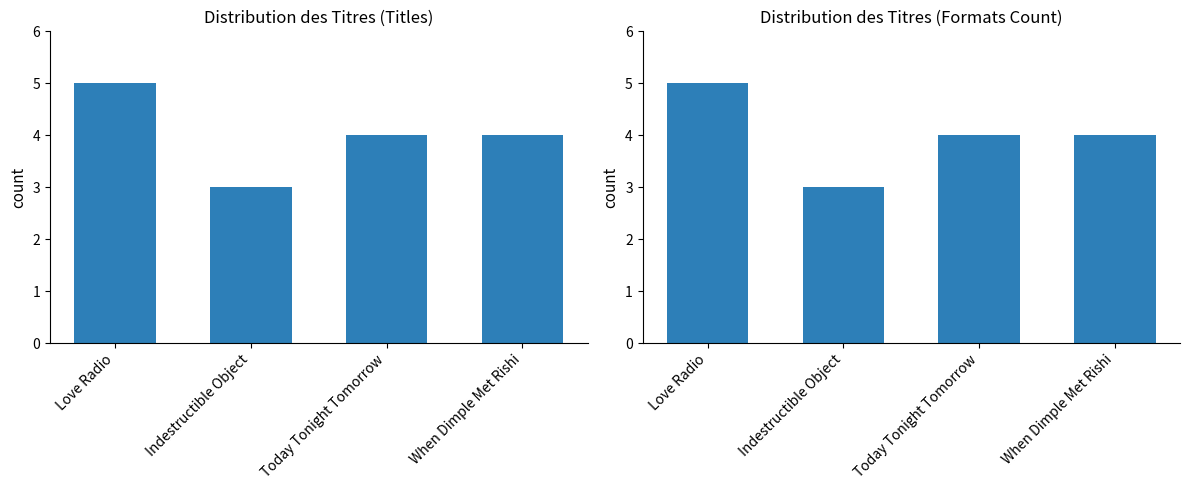

Rank the categories by value from highest to lowest.

Love Radio, Today Tonight Tomorrow, When Dimple Met Rishi, Indestructible Object